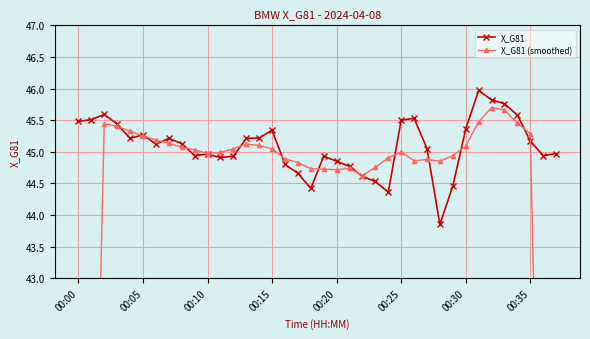

How many series are shown in this chart?

2